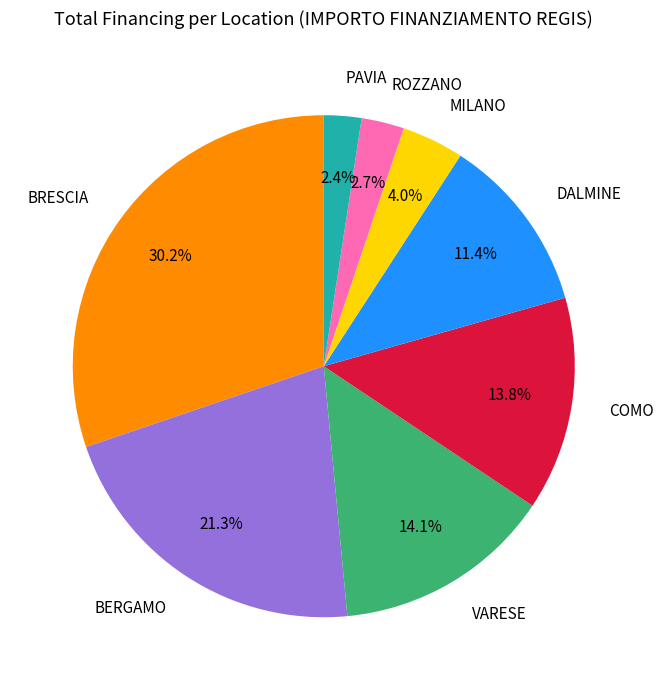

Count the number of slices in the pie.

8